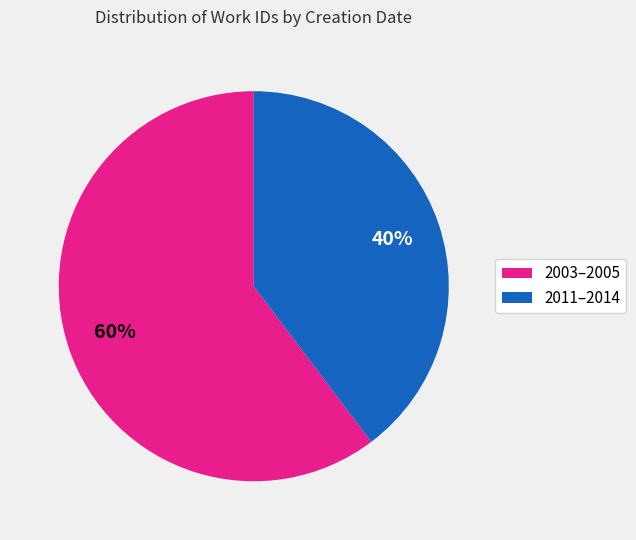

To the nearest percent, what is the average slice percentage?

50%